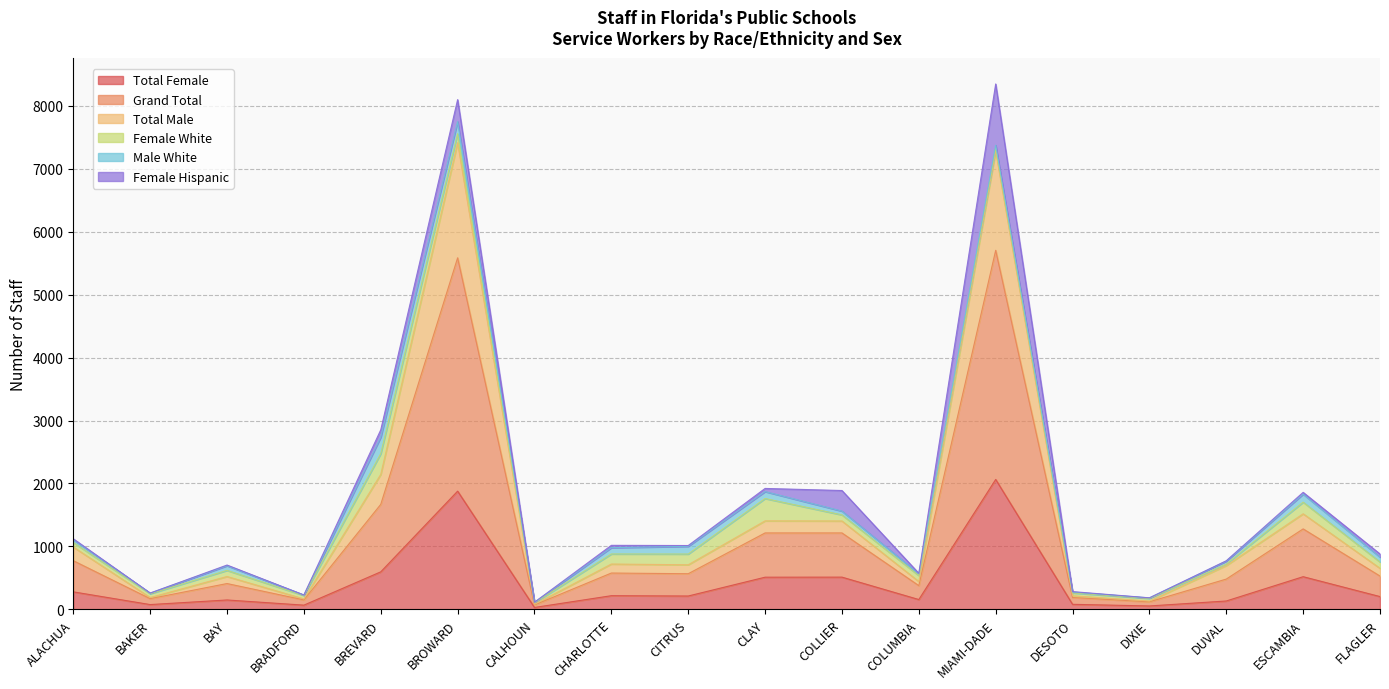

True or false: Grand Total has more than 2 interior local peaks.

True